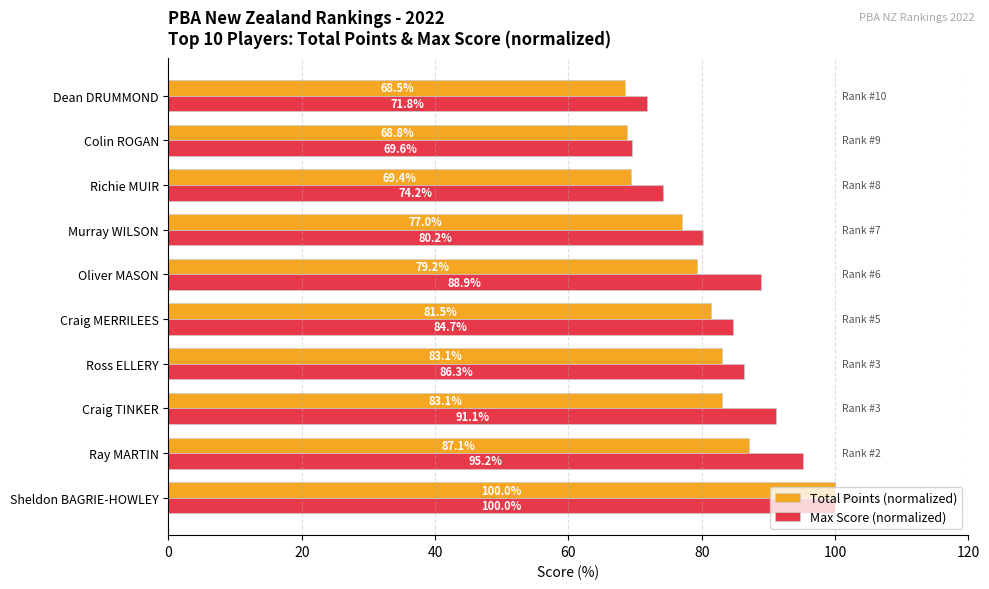

The value of Max Score (normalized) at Craig MERRILEES is 84.7. True or false?

True